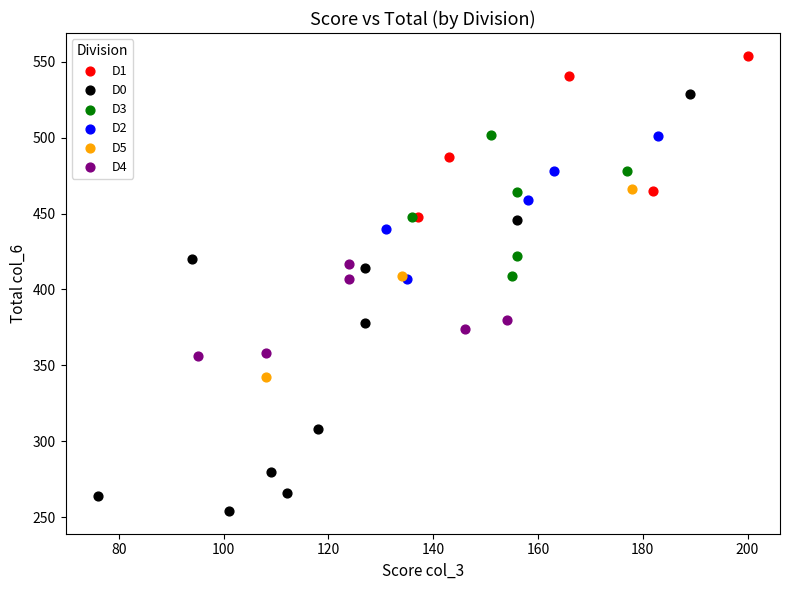

Which series has the largest Y range (max minus min)?

D0